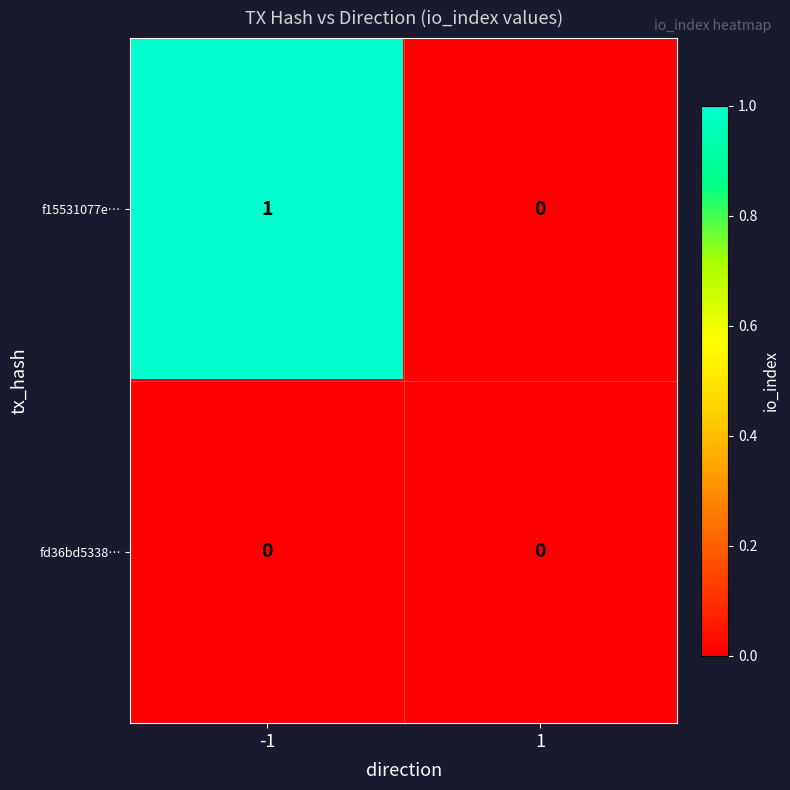

Which series changed the most between -1 and 1?

f15531077e…